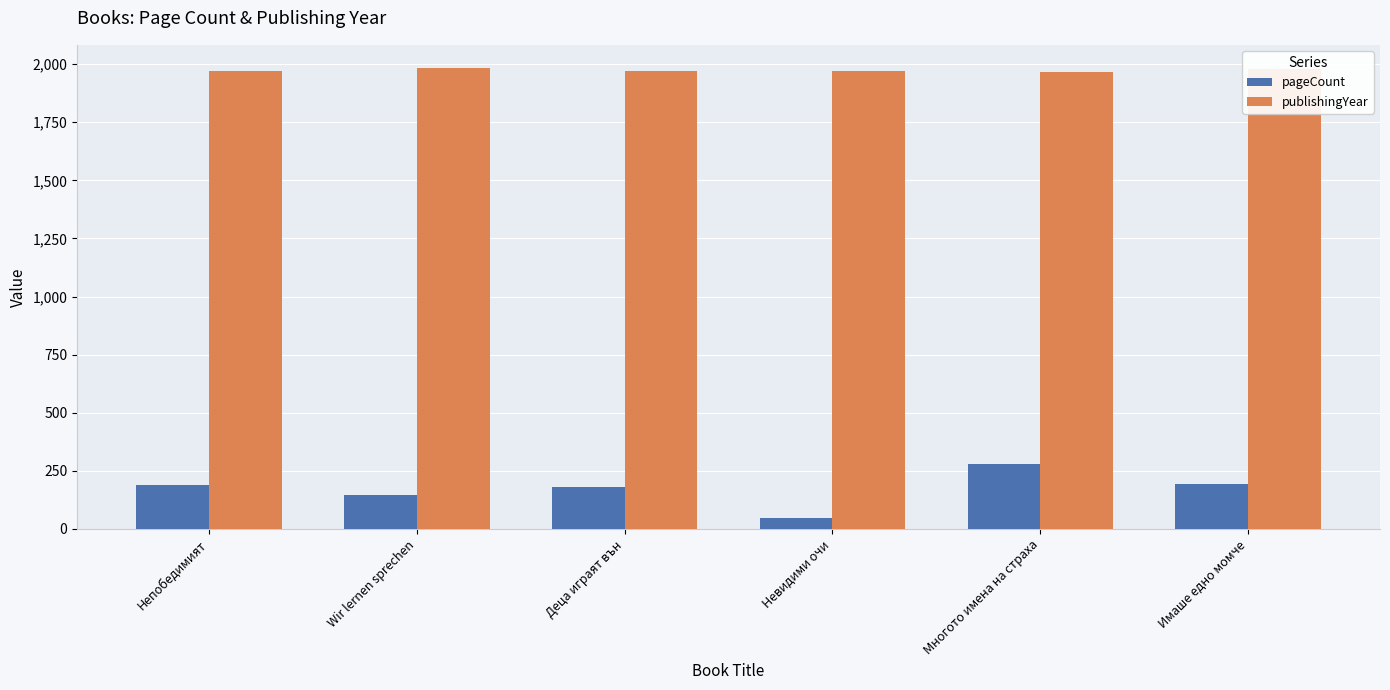

What is the difference between the highest and lowest values at Невидими очи?

1922